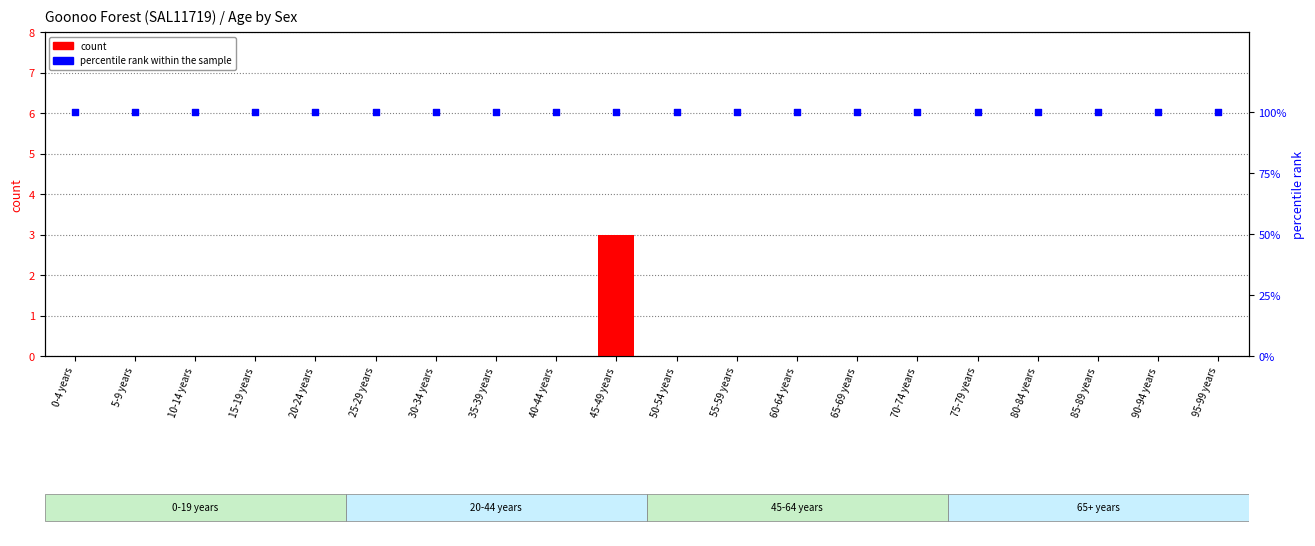

What are all the series names shown in the legend?

count, percentile rank within the sample